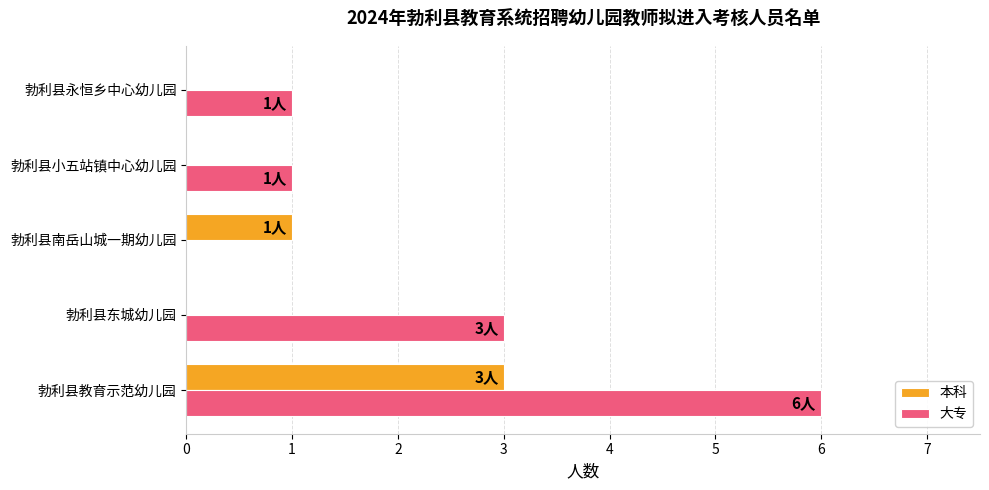

Is the value of 本科 at 勃利县东城幼儿园 greater than the value of 大专 at 勃利县教育示范幼儿园?

No